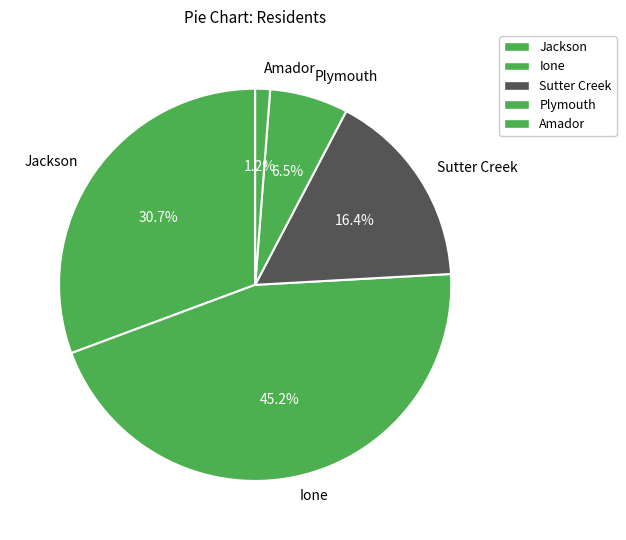

To the nearest percent, what is the difference between the Jackson and Sutter Creek slice percentages?

14%